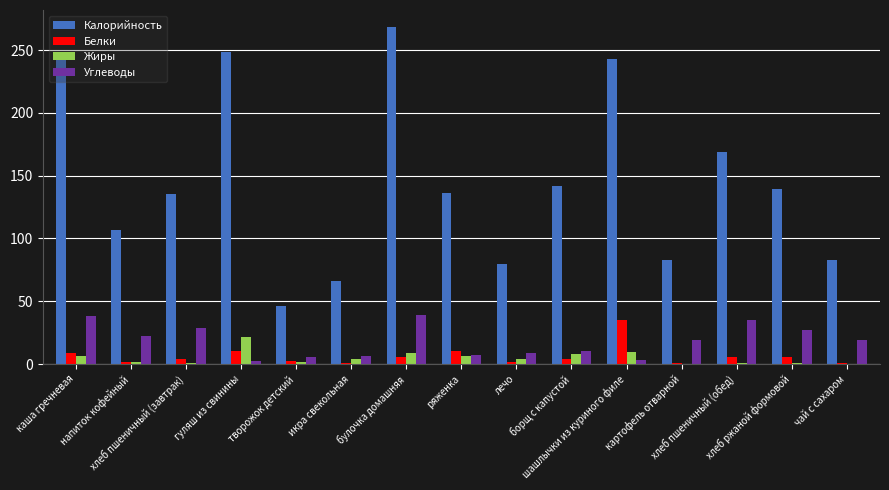

Which series has the largest total across all categories?

Калорийность